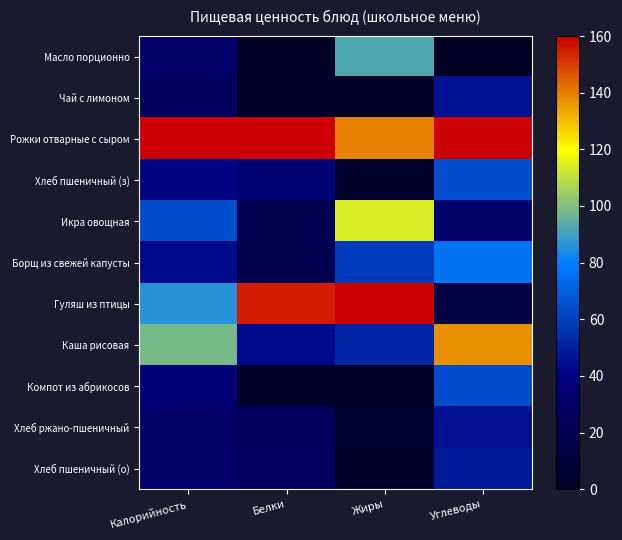

Reading left to right, extract all data points from this chart.

Масло порционно: Калорийность=31.2	Белки=0.9	Жиры=92.1	Углеводы=0.5
Чай с лимоном: Калорийность=26.0	Белки=2.9	Жиры=0.8	Углеводы=46.0
Рожки отварные с сыром: Калорийность=160.0	Белки=160.0	Жиры=139.7	Углеводы=160.0
Хлеб пшеничный (з): Калорийность=41.8	Белки=35.5	Жиры=4.6	Углеводы=64.4
Икра овощная: Калорийность=64.2	Белки=19.9	Жиры=114.3	Углеводы=31.4
Борщ из свежей капусты: Калорийность=43.2	Белки=19.9	Жиры=58.9	Углеводы=76.1
Гуляш из птицы: Калорийность=85.8	Белки=155.6	Жиры=160.0	Углеводы=13.8
Каша рисовая: Калорийность=98.7	Белки=43.2	Жиры=52.1	Углеводы=137.0
Компот из абрикосов: Калорийность=35.7	Белки=2.7	Жиры=0.1	Углеводы=64.0
Хлеб ржано-пшеничный: Калорийность=30.2	Белки=25.7	Жиры=5.1	Углеводы=45.3
Хлеб пшеничный (о): Калорийность=31.3	Белки=26.6	Жиры=3.4	Углеводы=48.3